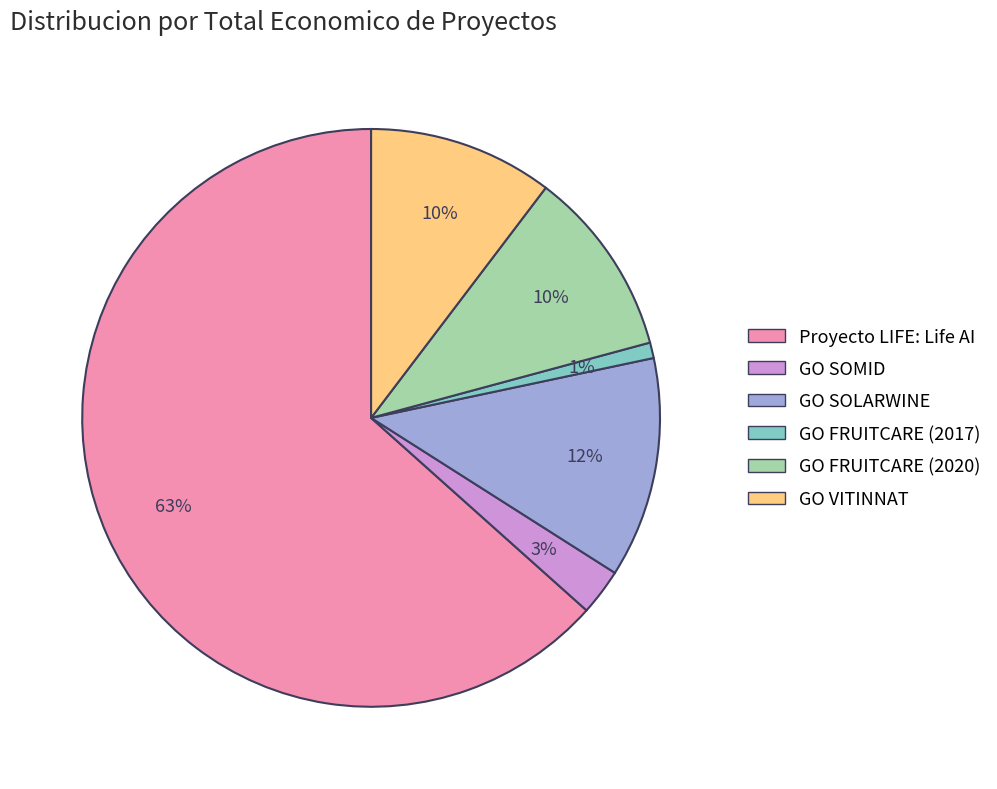

Is there a majority slice in this chart?

Yes